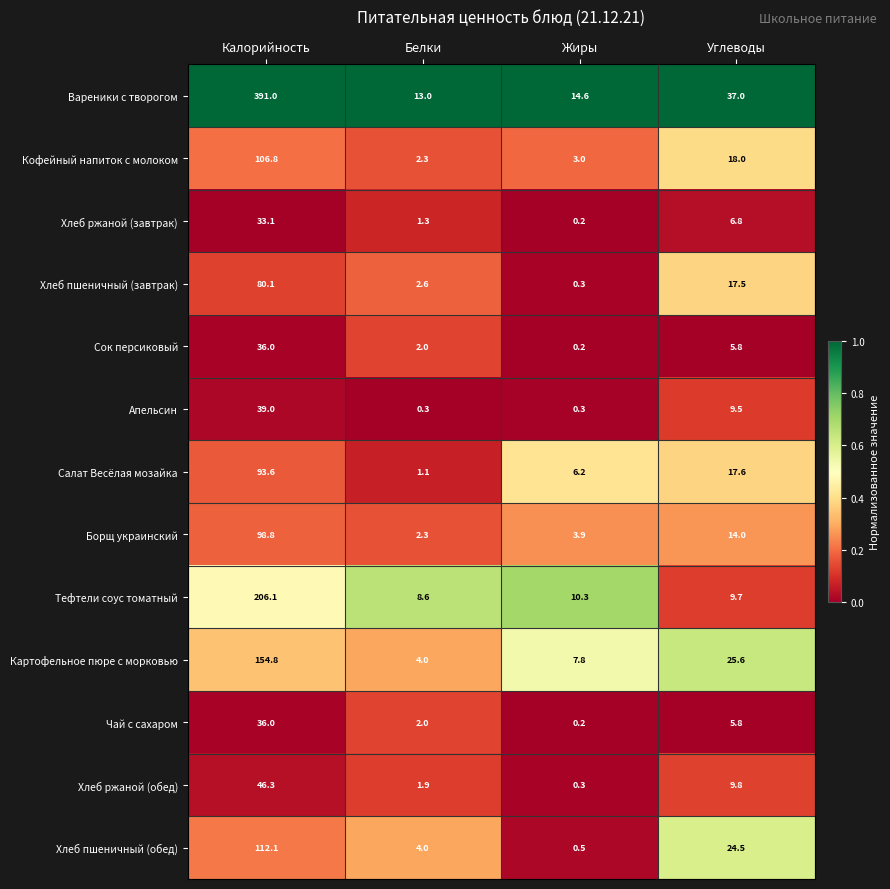

What is the maximum value shown in the chart?

391.0